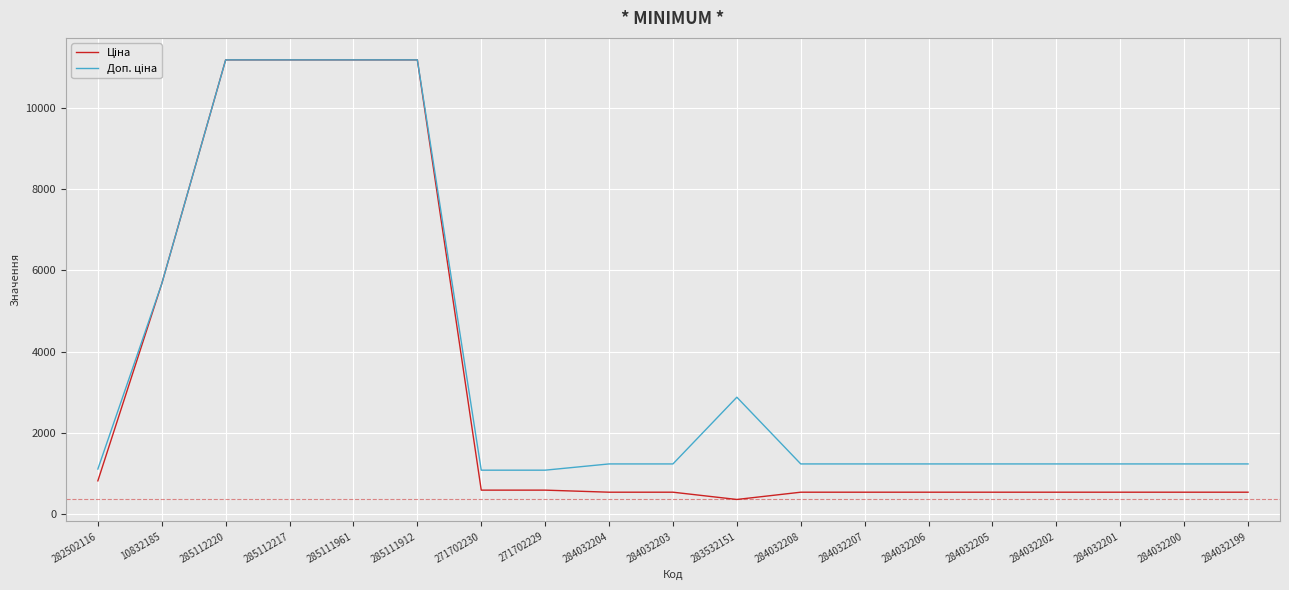

What is the total value across all series at 271702229?

1671.6